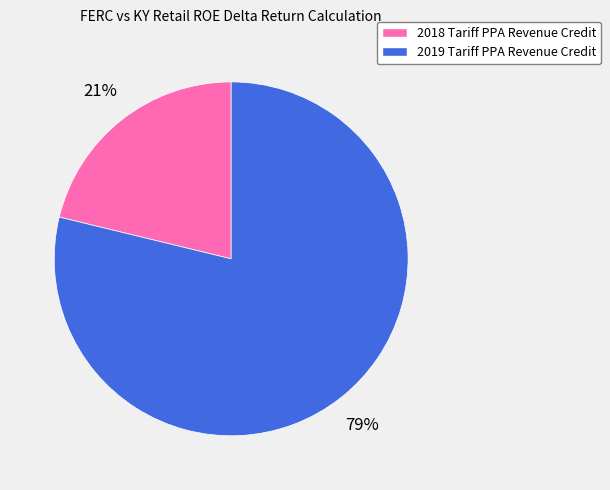

To the nearest percent, what is the difference between the largest and smallest slice percentages?

58%